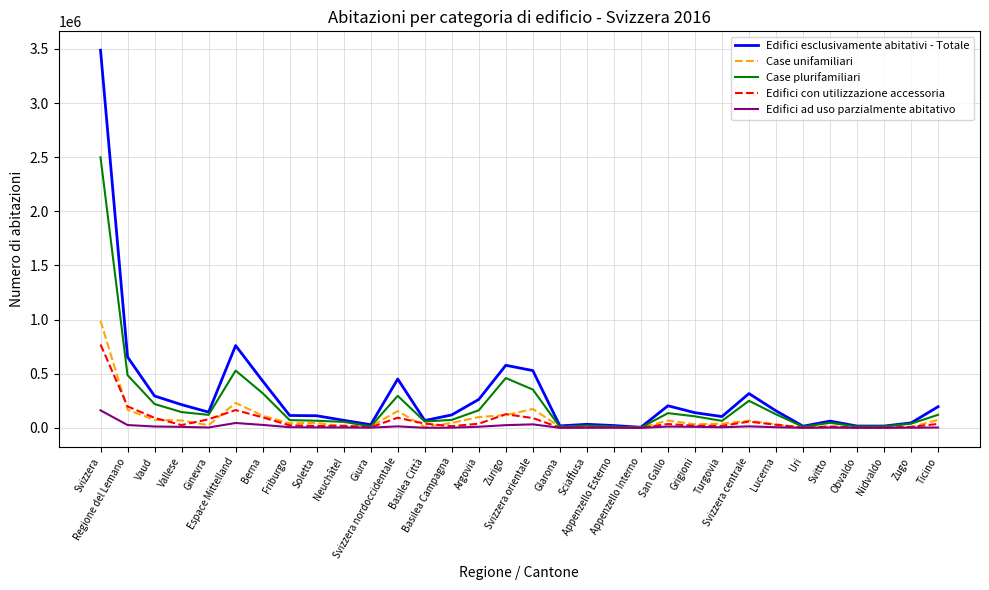

Where is Edifici con utilizzazione accessoria nearest to the value 386202?

Regione del Lemano